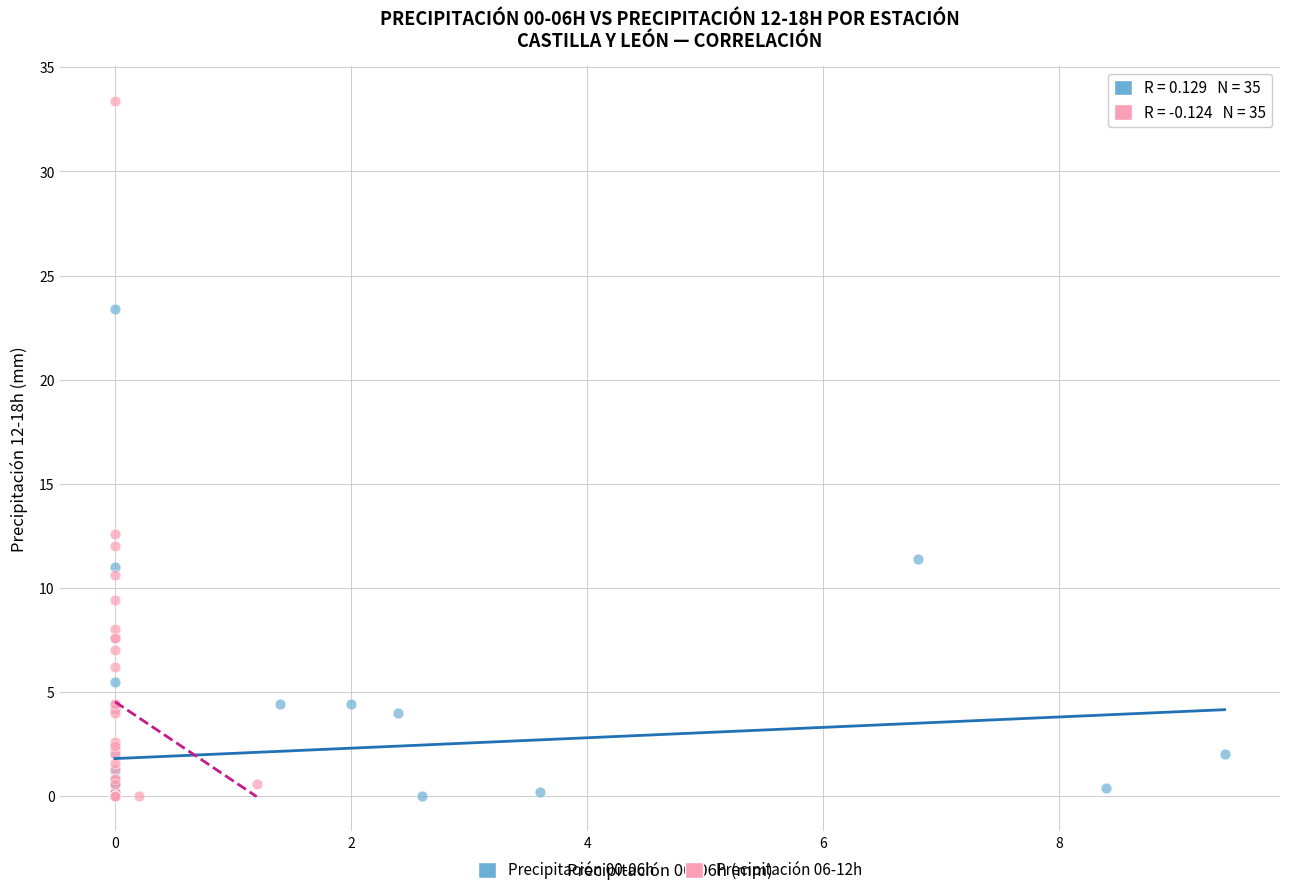

Which series reaches the maximum Y coordinate?

Precipitación 06-12h